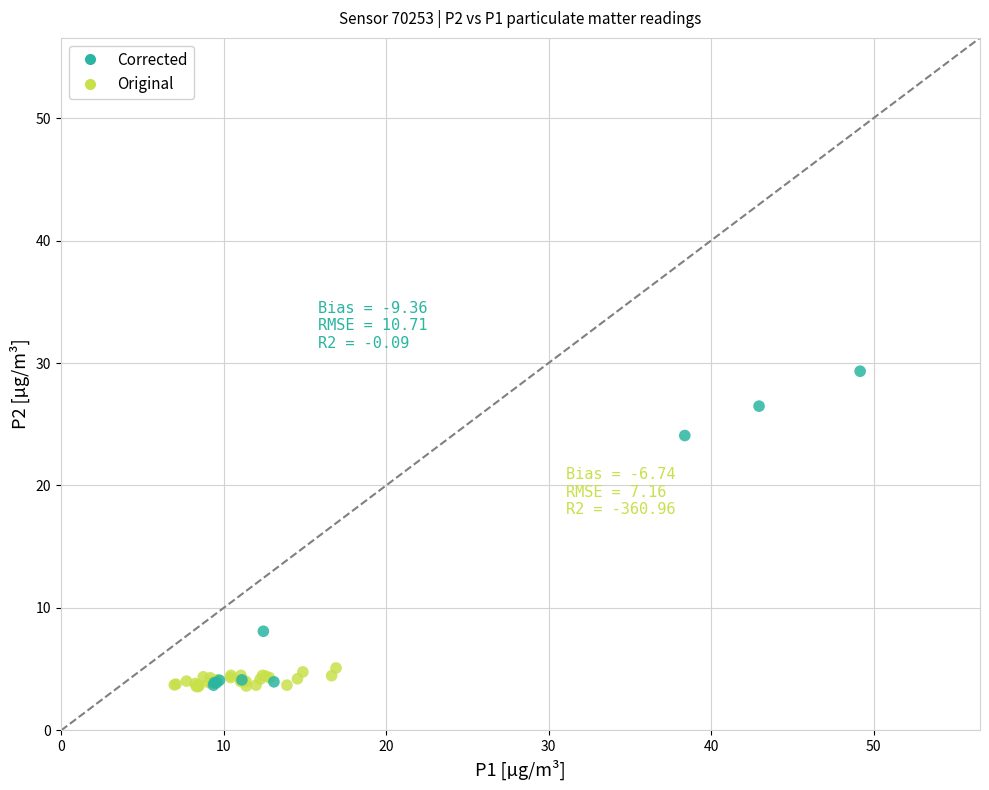

Which series has the largest Y range (max minus min)?

Corrected